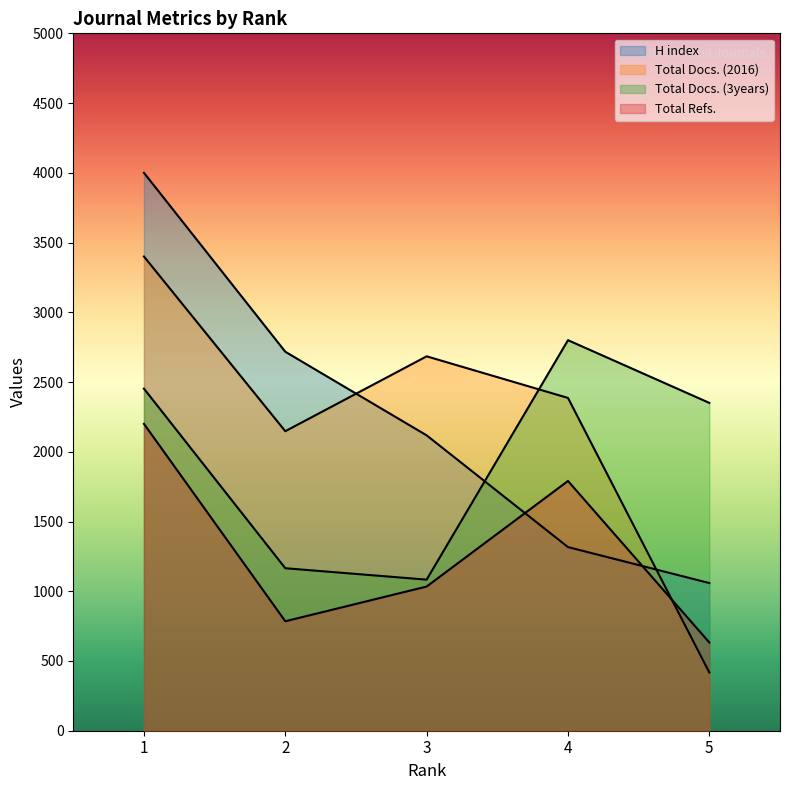

List the labels in order of Total Docs. (3years) value, smallest first.

3, 2, 5, 1, 4